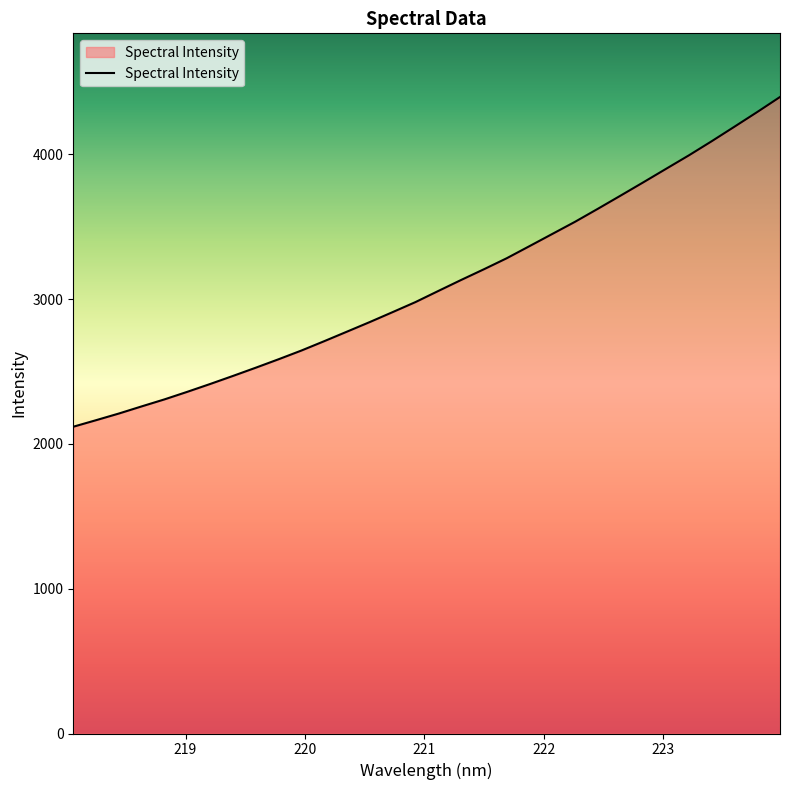

What is the minimum value shown in the chart?

2119.2